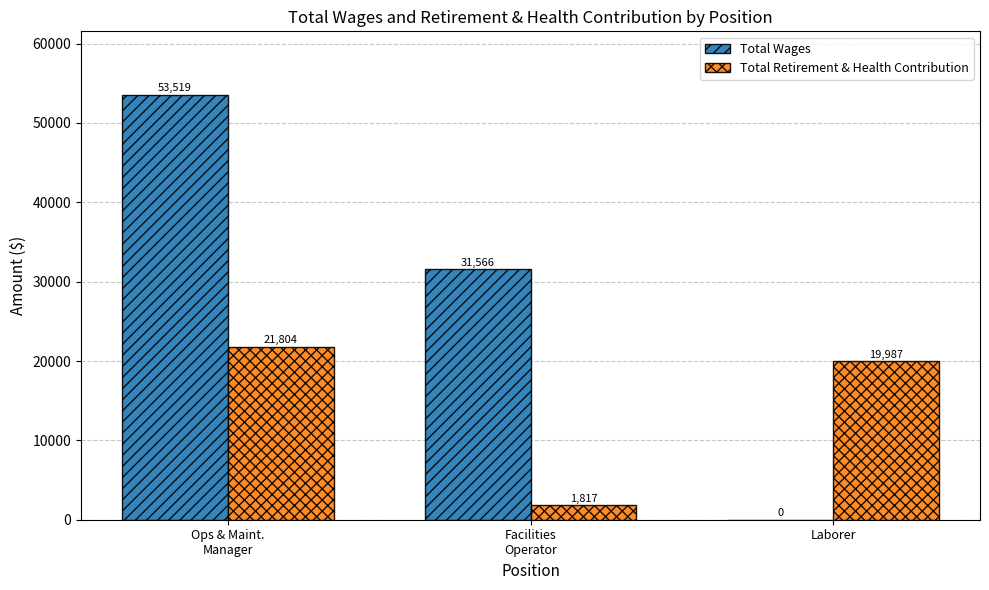

What is the sum of all Total Retirement & Health Contribution values?

43608